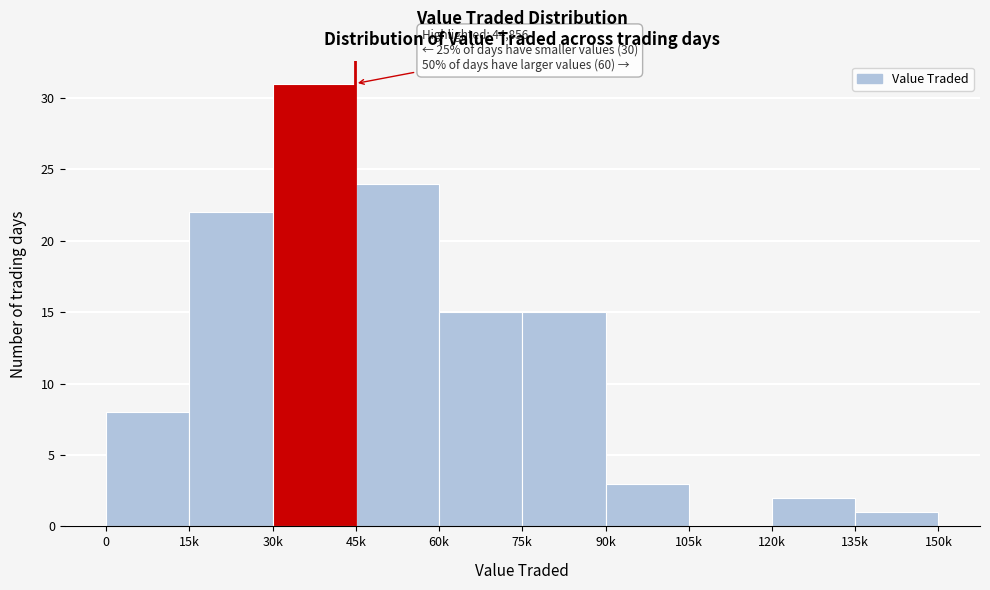

Reading right to left, transcribe all the data shown in this chart.

135k=1	120k=2	105k=0	90k=3	75k=15	60k=15	45k=24	30k=31	15k=22	0=8